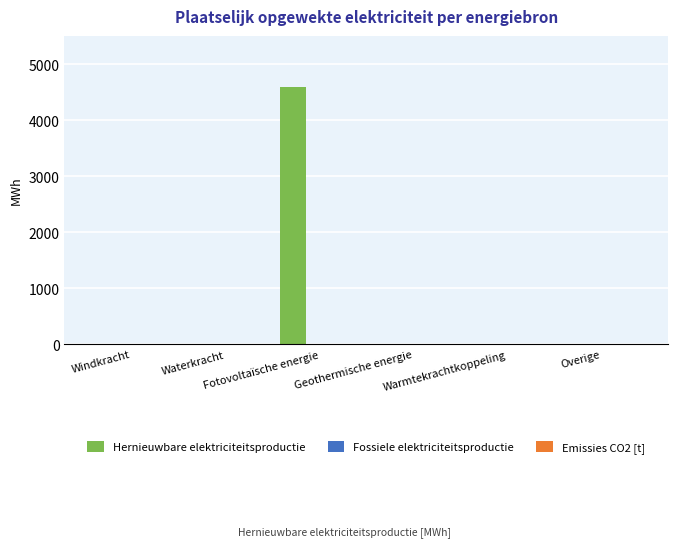

What is the maximum value shown in the chart?

4584.5